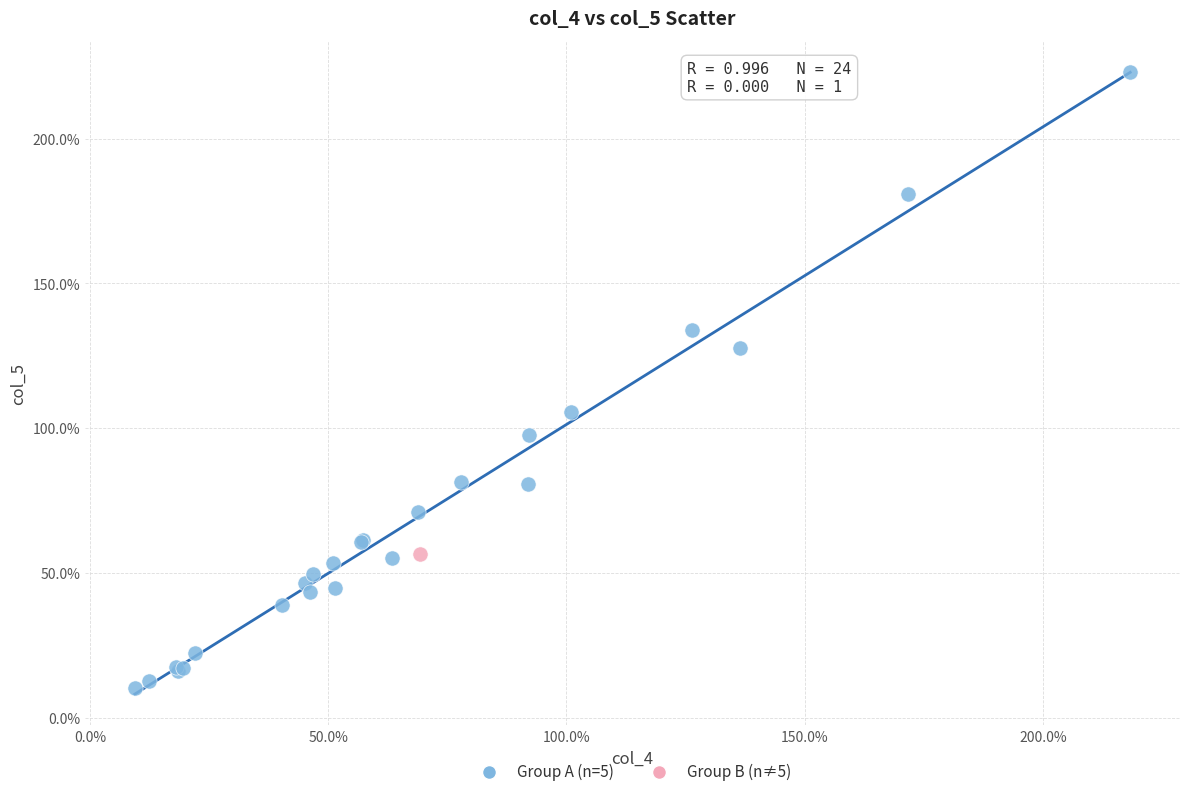

What are all the series names shown in the legend?

Group A (n=5), Group B (n≠5)